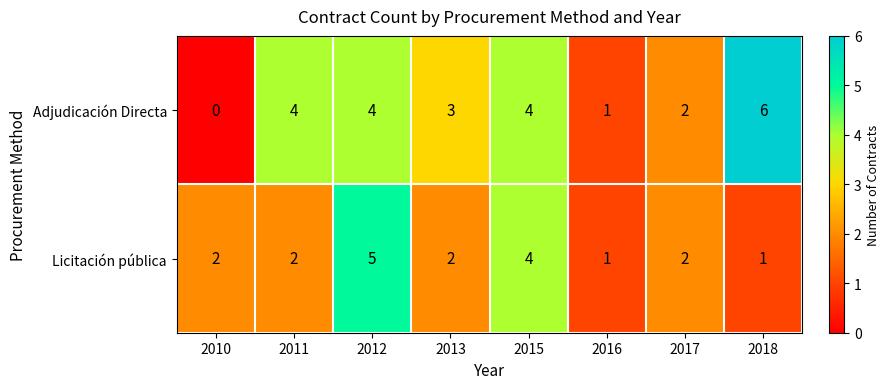

Reading right to left, extract all data points from this chart.

Adjudicación Directa: 6	2	1	4	3	4	4	0
Licitación pública: 1	2	1	4	2	5	2	2